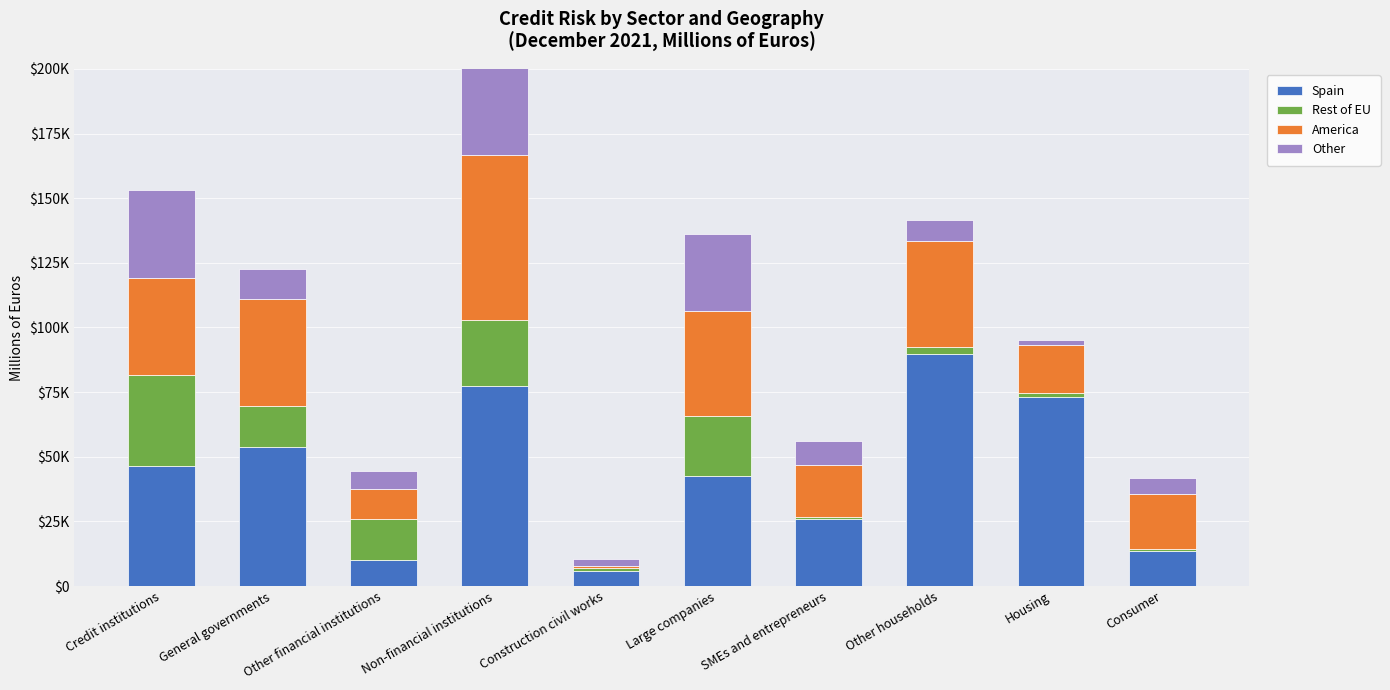

How many groups of bars are there?

10